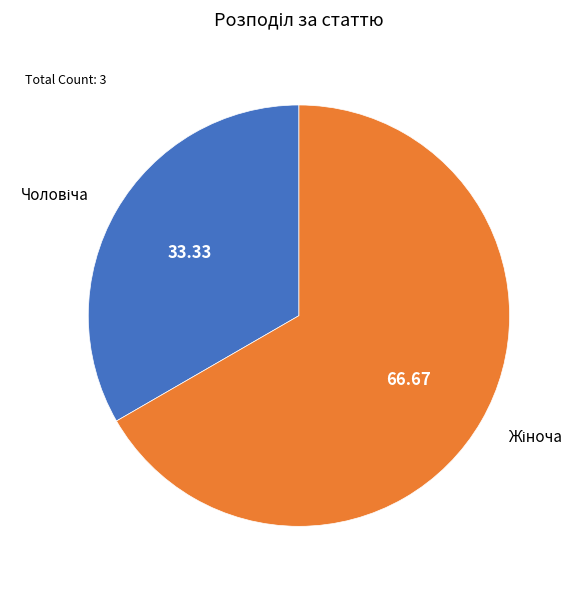

Is there any slice that represents more than half of the pie?

Yes